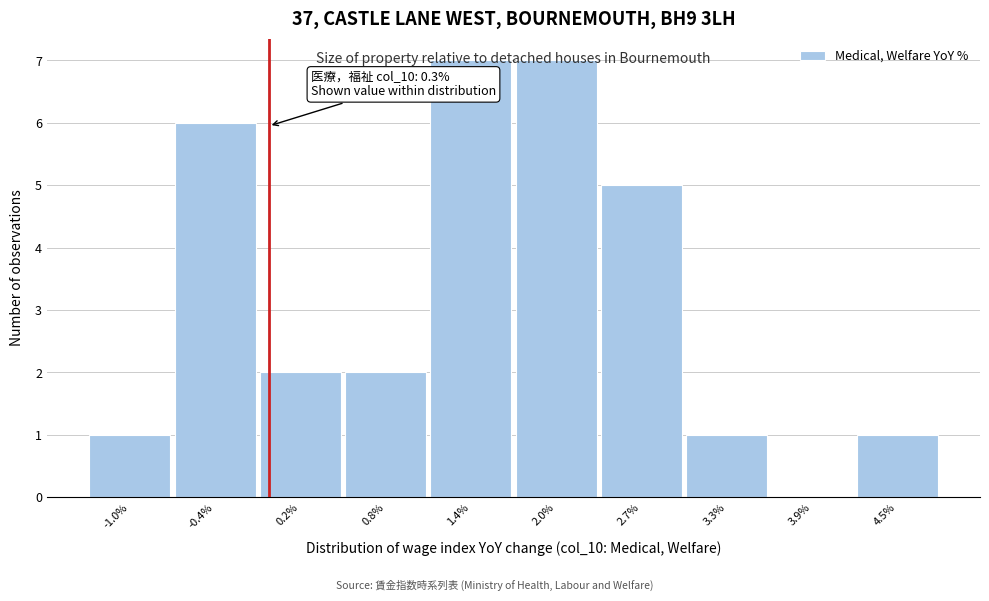

What is the maximum value shown in the chart?

7